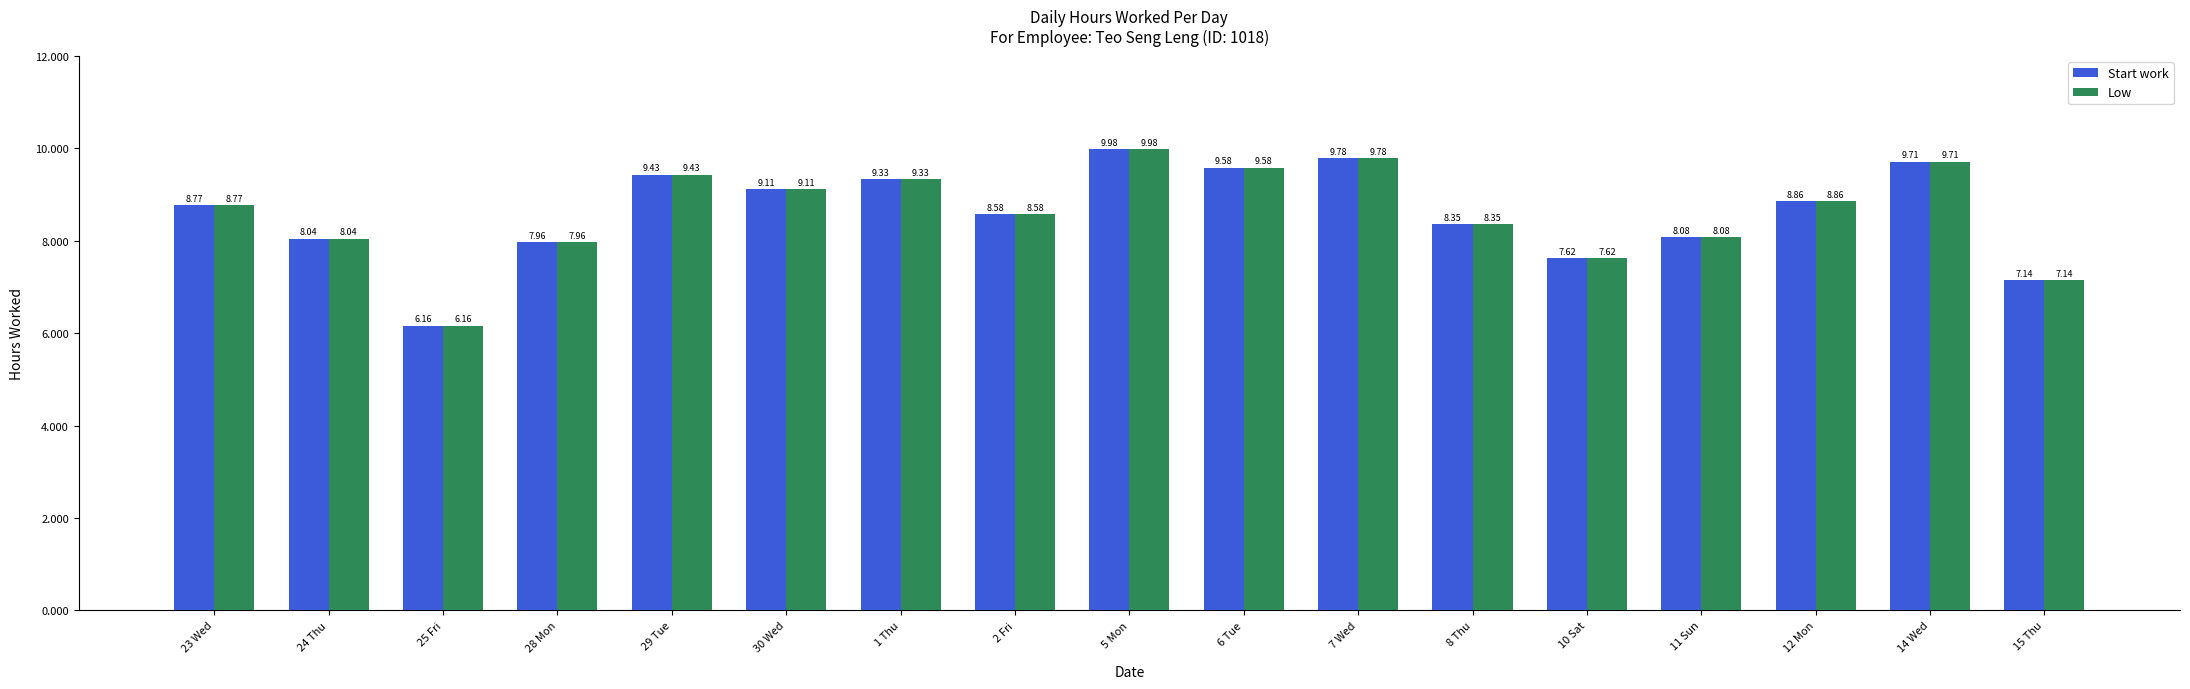

What is the label of the 10th bar from the right?

2 Fri